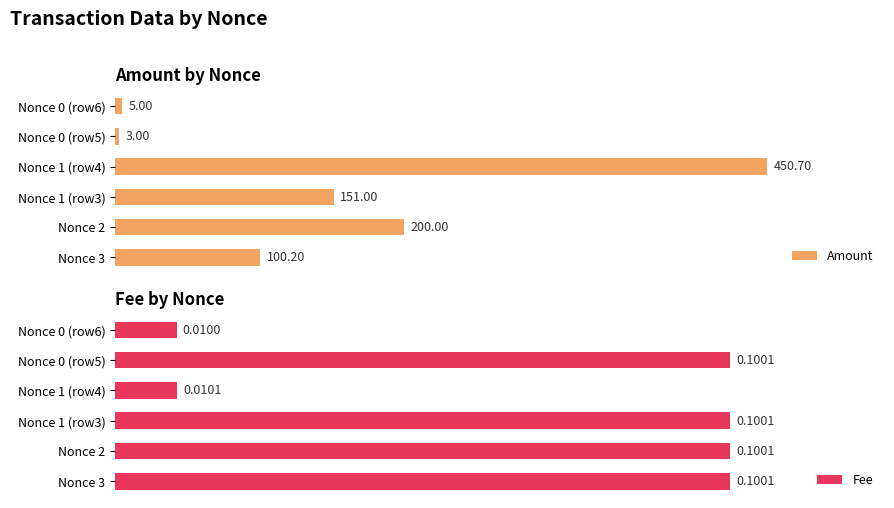

Between Nonce 2 and Nonce 0 (row6), which series saw the biggest shift?

Amount